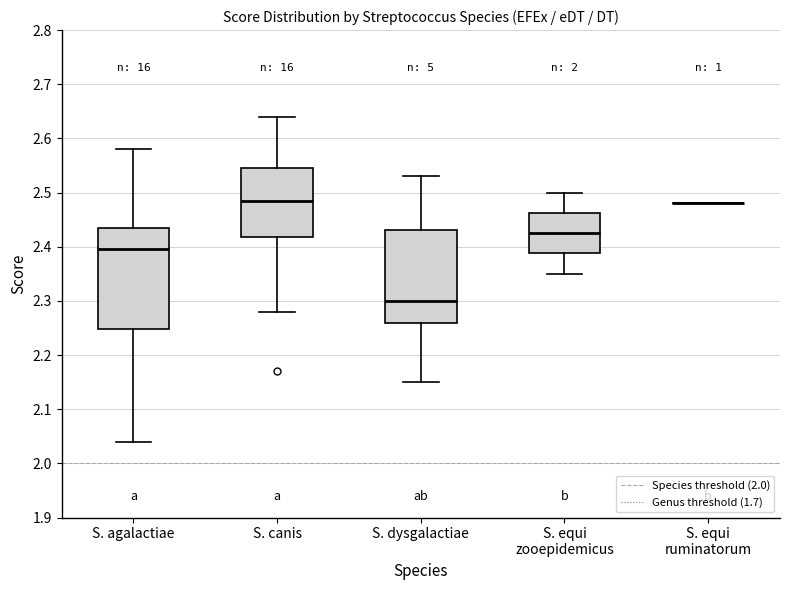

Reading left to right, transcribe this box plot: for each box, give where its median line is, the range the box spans, and where its two whiskers end, as read against the y-axis. The values are not printed on the chart, so give them approximately, as read against the axis.

S. agalactiae: median 2.40, box 2.25 to 2.44, whiskers 2.04 to 2.58
S. canis: median 2.49, box 2.42 to 2.55, whiskers 2.28 to 2.64
S. dysgalactiae: median 2.30, box 2.26 to 2.43, whiskers 2.15 to 2.53
S. equi zooepidemicus: median 2.43, box 2.39 to 2.46, whiskers 2.35 to 2.50
S. equi ruminatorum: box collapsed to a line at 2.48, whiskers 2.48 to 2.48